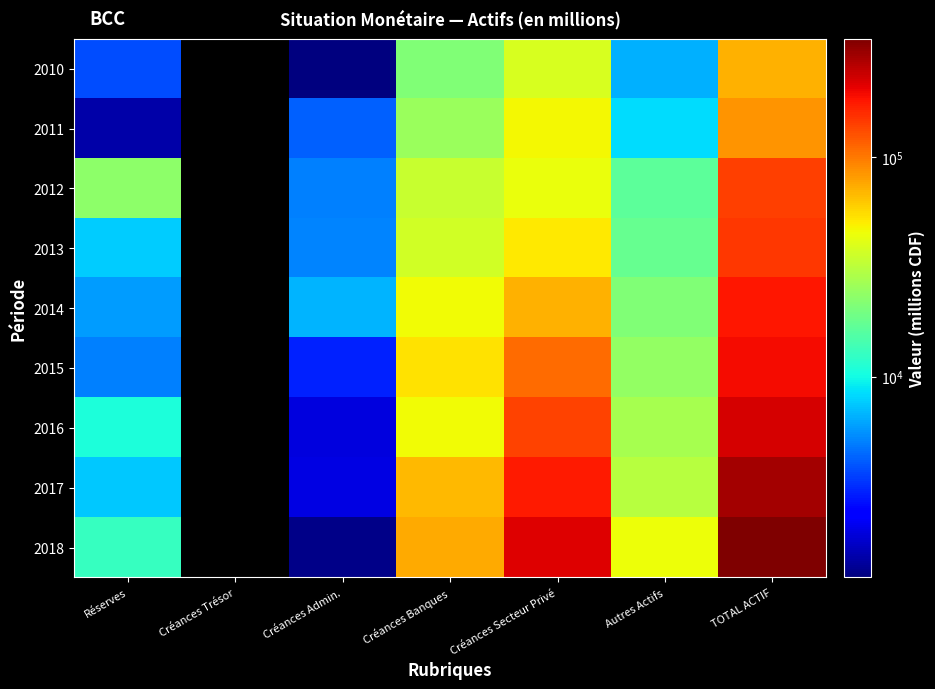

The 2013 series shows 37002.5 at Créances Banques. True or false?

True